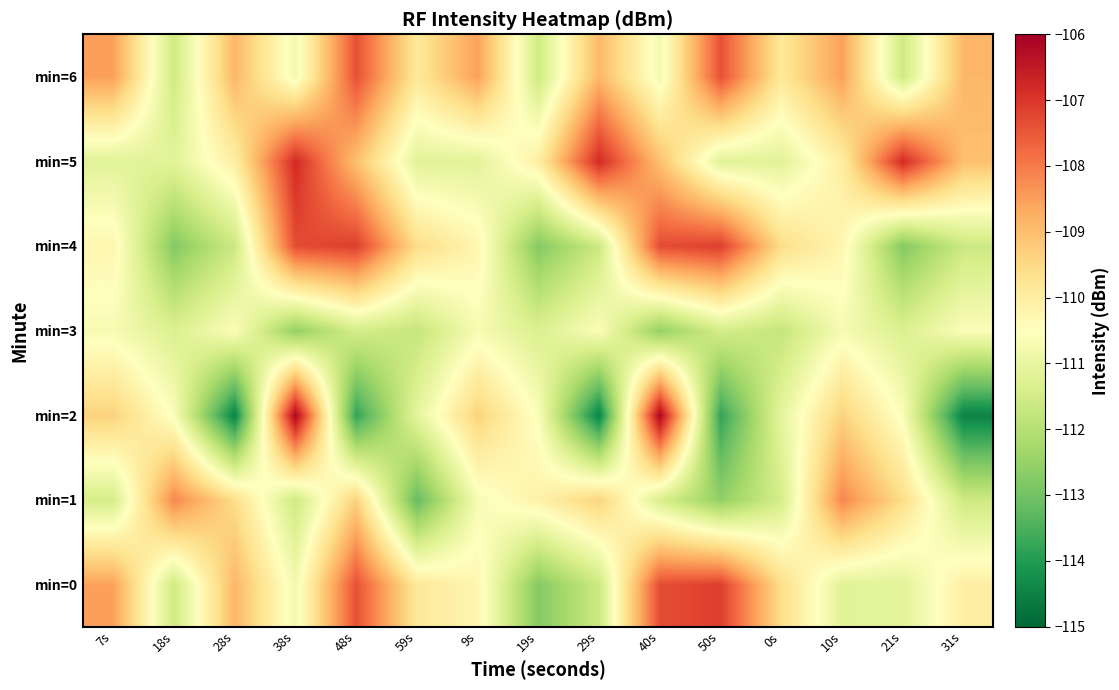

At which category does the chart reach its peak across all series?

38s